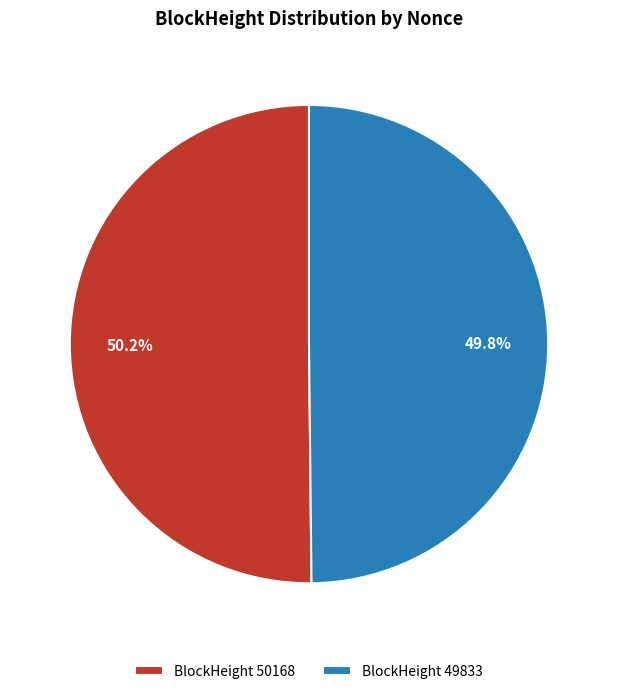

Is there a majority slice in this chart?

Yes